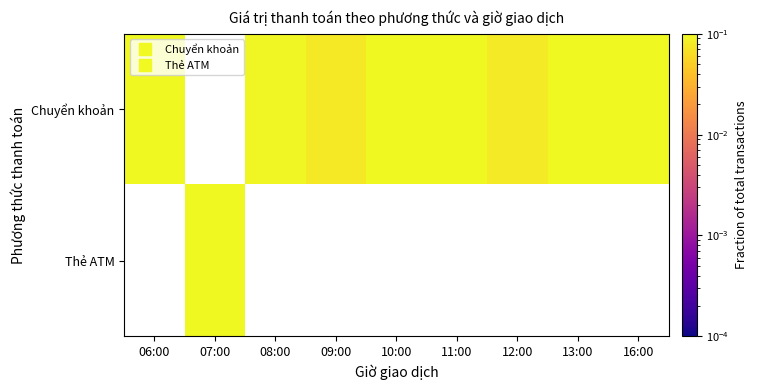

How many values in Thẻ ATM are above zero?

1